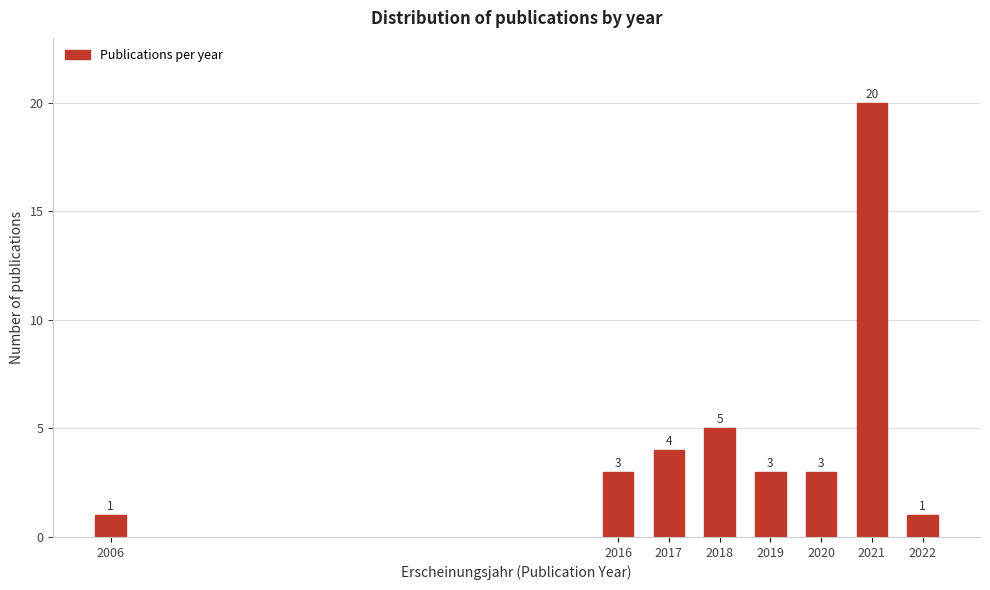

Reading right to left, transcribe all the data shown in this chart.

2022=1	2021=20	2020=3	2019=3	2018=5	2017=4	2016=3	2006=1